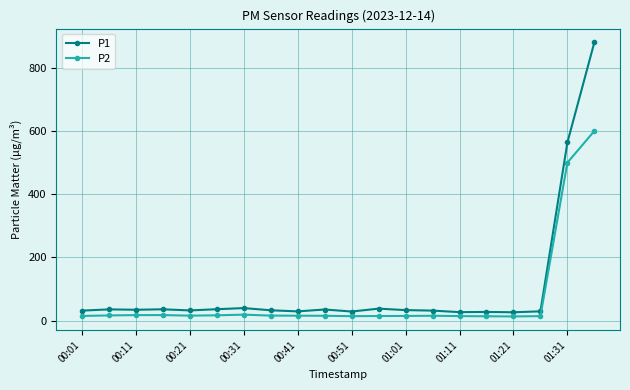

How many distinct data groups are displayed?

2